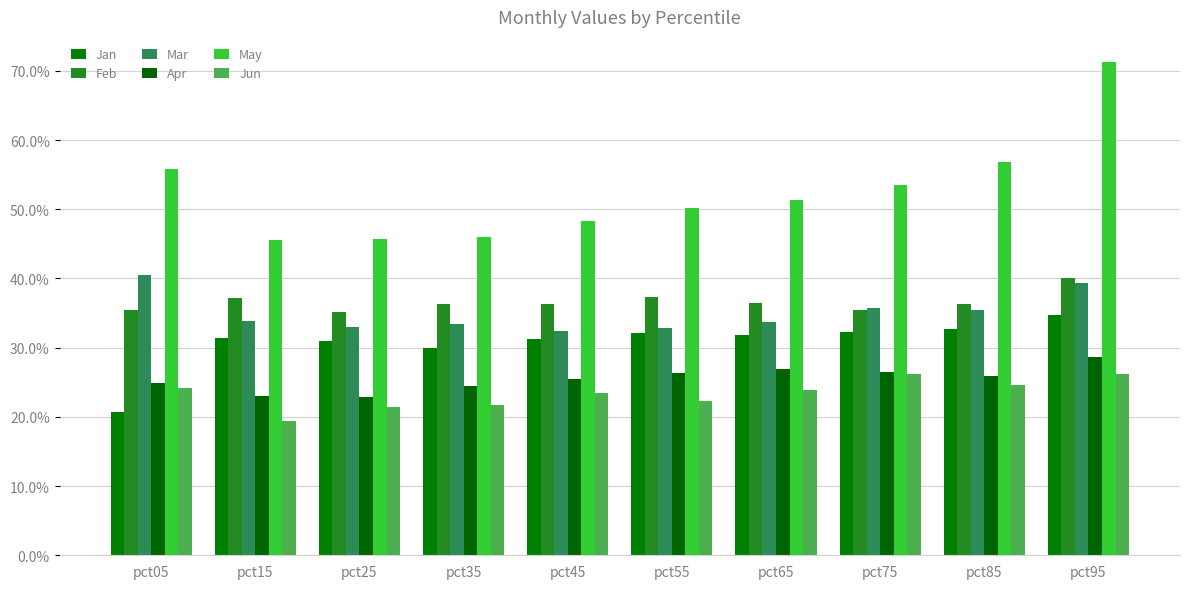

Reading left to right, list all the values displayed in this chart.

Jan: 0.2	0.3	0.3	0.3	0.3	0.3	0.3	0.3	0.3	0.3
Feb: 0.4	0.4	0.4	0.4	0.4	0.4	0.4	0.4	0.4	0.4
Mar: 0.4	0.3	0.3	0.3	0.3	0.3	0.3	0.4	0.4	0.4
Apr: 0.2	0.2	0.2	0.2	0.3	0.3	0.3	0.3	0.3	0.3
May: 0.6	0.5	0.5	0.5	0.5	0.5	0.5	0.5	0.6	0.7
Jun: 0.2	0.2	0.2	0.2	0.2	0.2	0.2	0.3	0.2	0.3